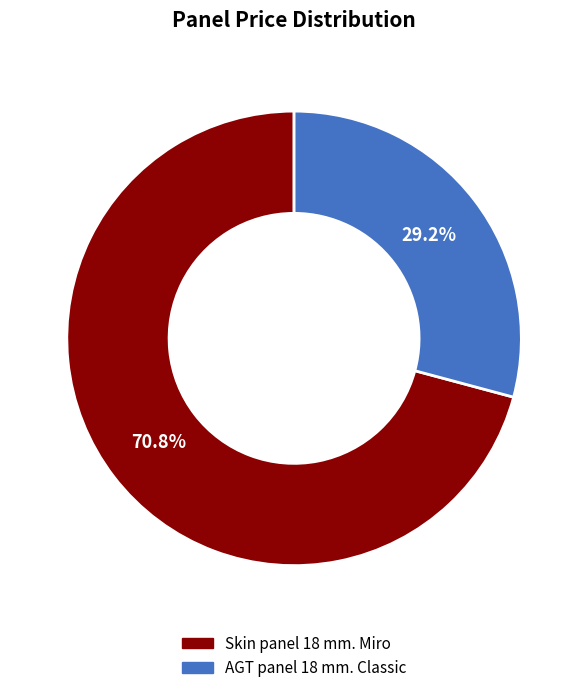

What portion of the pie excludes AGT panel 18 mm. Classic?

70.8%